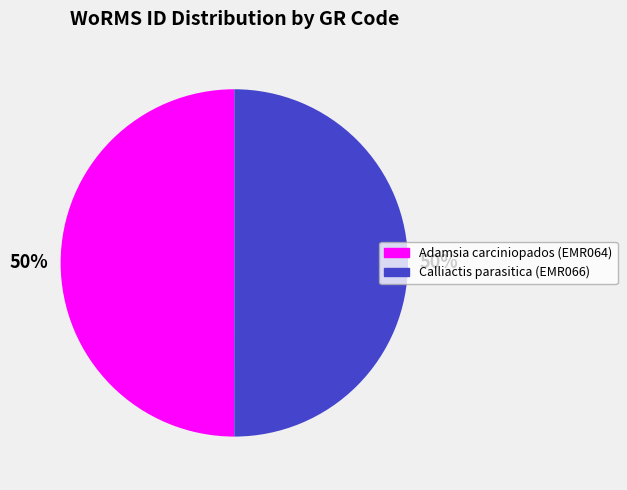

What is the ratio of the value at Adamsia carciniopados (EMR064) to the value at Calliactis parasitica (EMR066)?

1.0